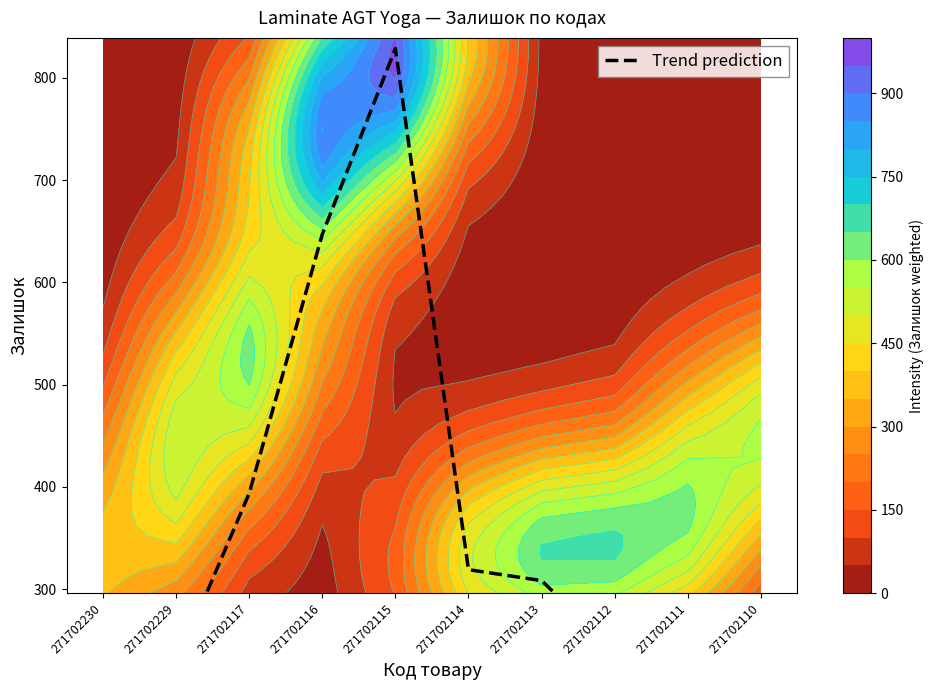

Count the number of categories in the chart.

10